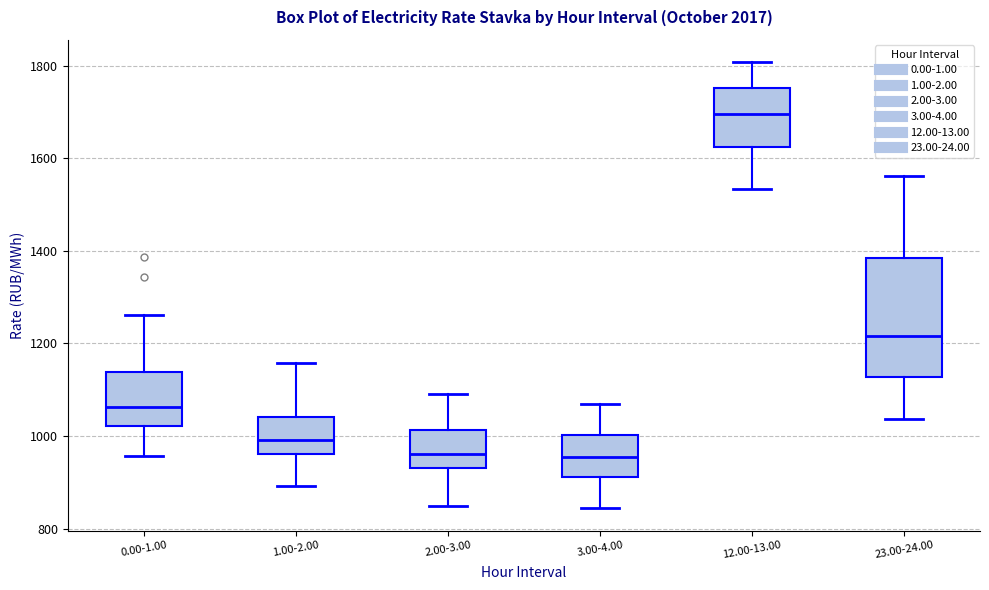

Reading left to right, transcribe this box plot: for each box, give where its median line is, the range the box spans, and where its two whiskers end, as read against the y-axis. The values are not printed on the chart, so give them approximately, as read against the axis.

0.00-1.00: median 1060, box 1020 to 1140, whiskers 960 to 1260
1.00-2.00: median 1000, box 960 to 1040, whiskers 900 to 1160
2.00-3.00: median 960, box 940 to 1020, whiskers 840 to 1100
3.00-4.00: median 960, box 920 to 1000, whiskers 840 to 1060
12.00-13.00: median 1700, box 1620 to 1760, whiskers 1540 to 1800
23.00-24.00: median 1220, box 1120 to 1380, whiskers 1040 to 1560